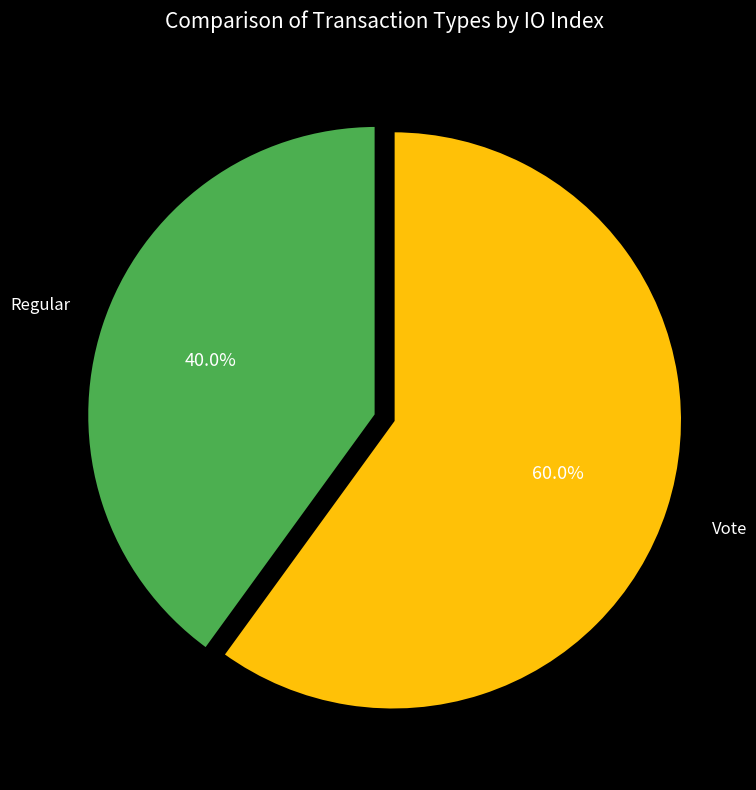

Which category accounts for the majority?

Vote